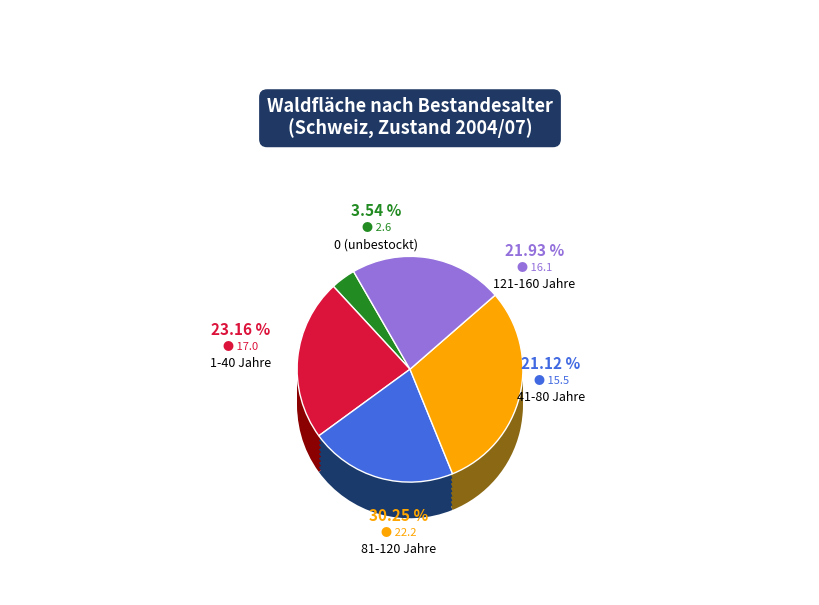

Is it true that 121-160 Jahre is 22% of the pie?

True